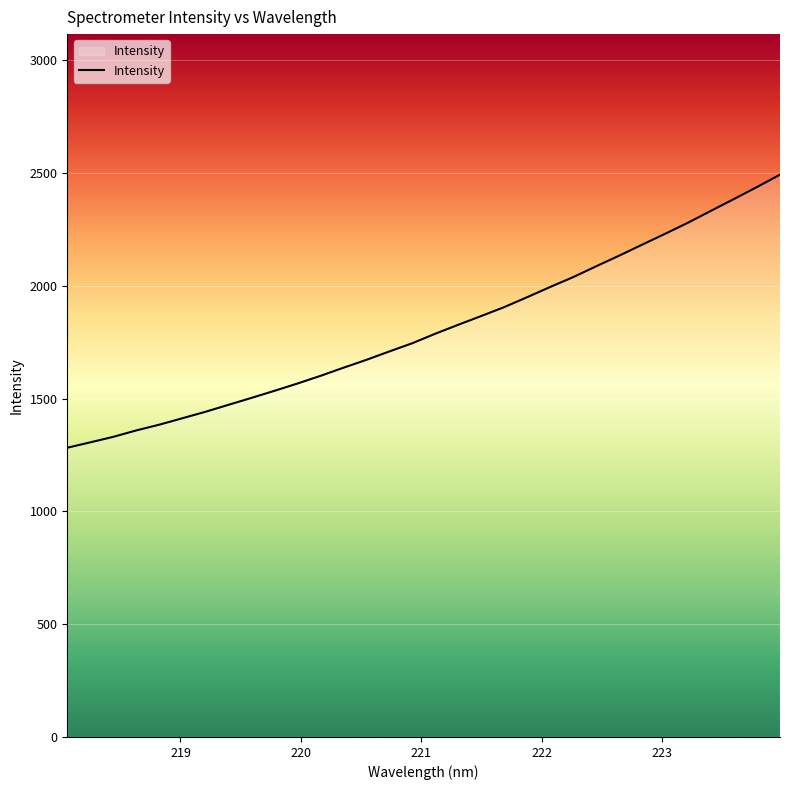

What is the difference between the maximum and minimum values?

1210.7